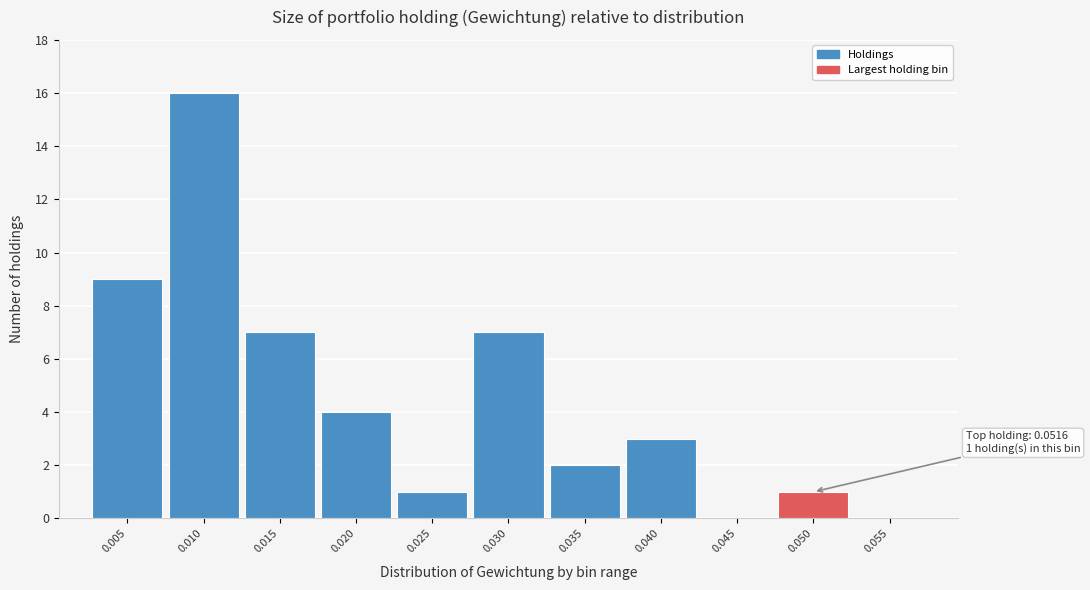

Reading right to left, transcribe all the data shown in this chart.

0.055=0	0.050=1	0.045=0	0.040=3	0.035=2	0.030=7	0.025=1	0.020=4	0.015=7	0.010=16	0.005=9